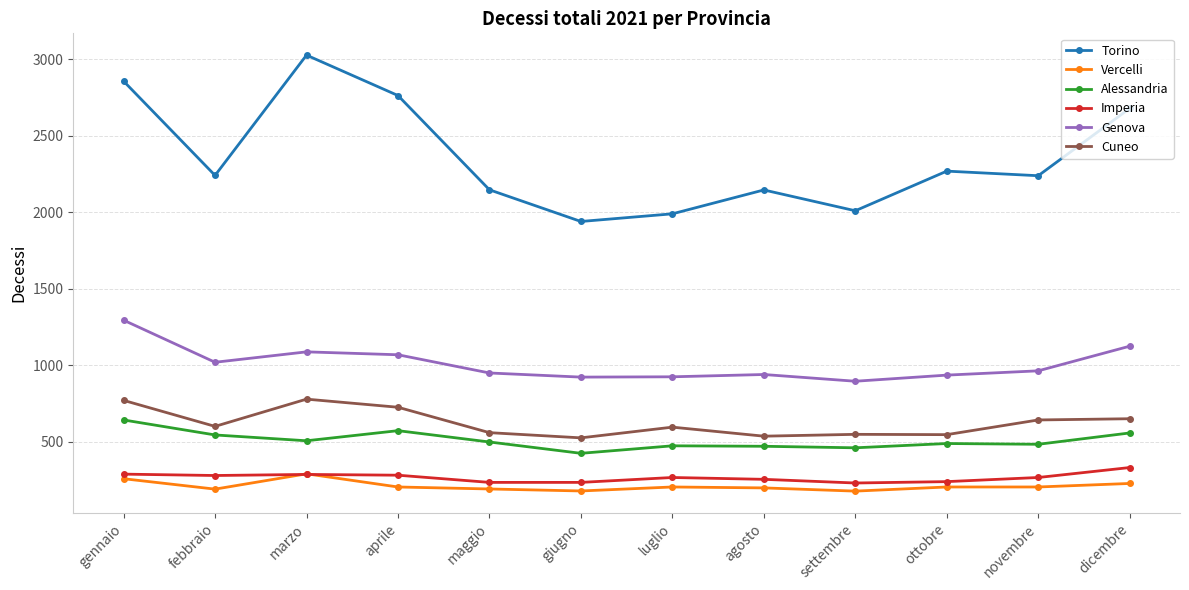

The Cuneo series shows 527 at giugno. True or false?

True